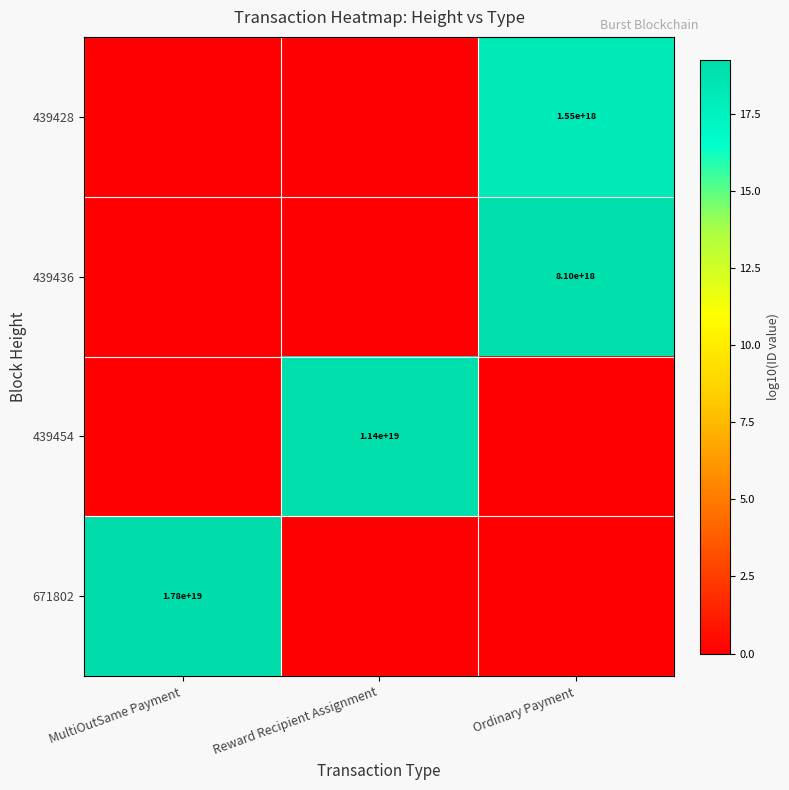

The 439454 series shows 11400000000000000000 at Reward Recipient Assignment. True or false?

True